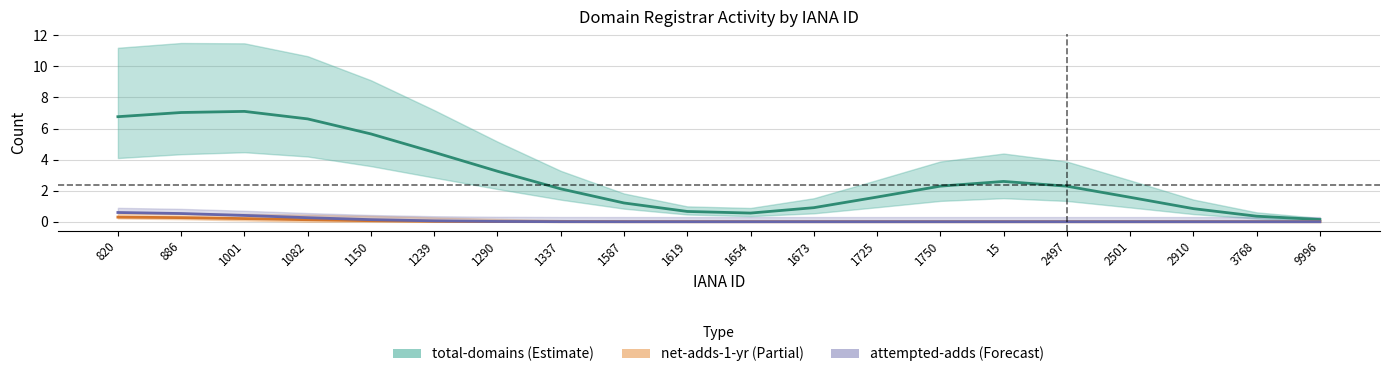

What is the sum of all net-adds-1-yr values?

1.0